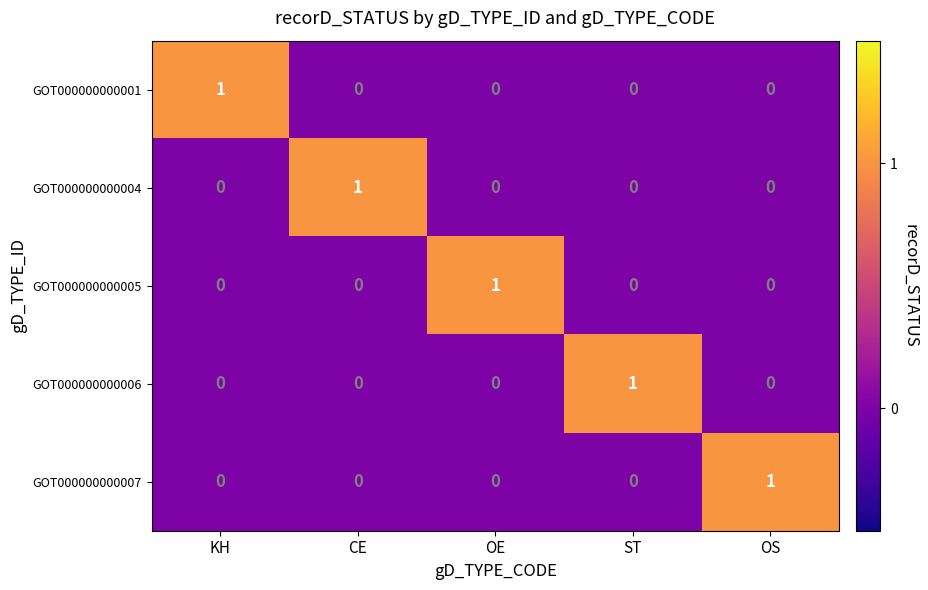

Is the value of GOT000000000007 at ST greater than the value of GOT000000000005 at OE?

No